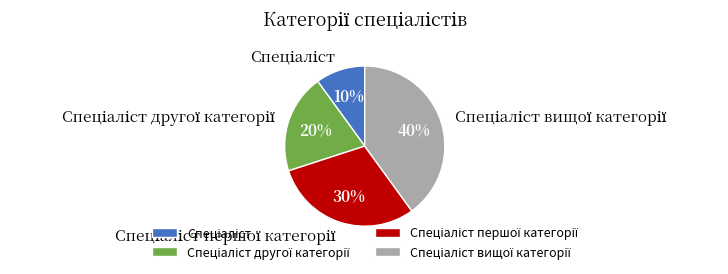

Does any single category account for the majority?

No